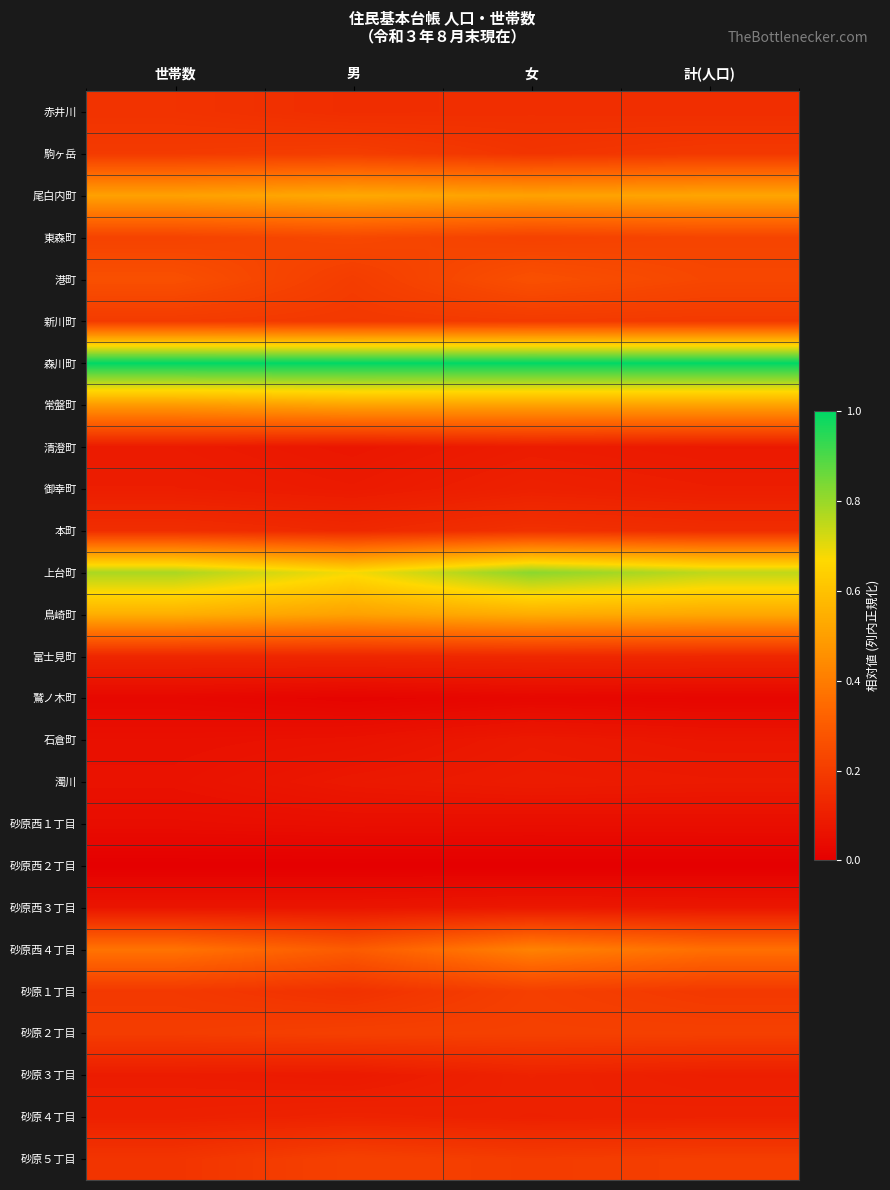

Which series has the largest total across all categories?

森川町